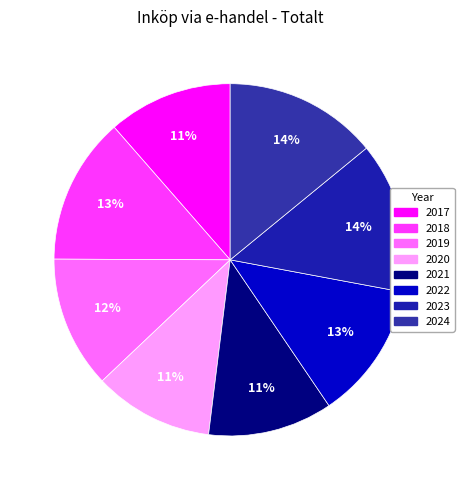

What percentage is the 2024 slice, to the nearest percent?

14%